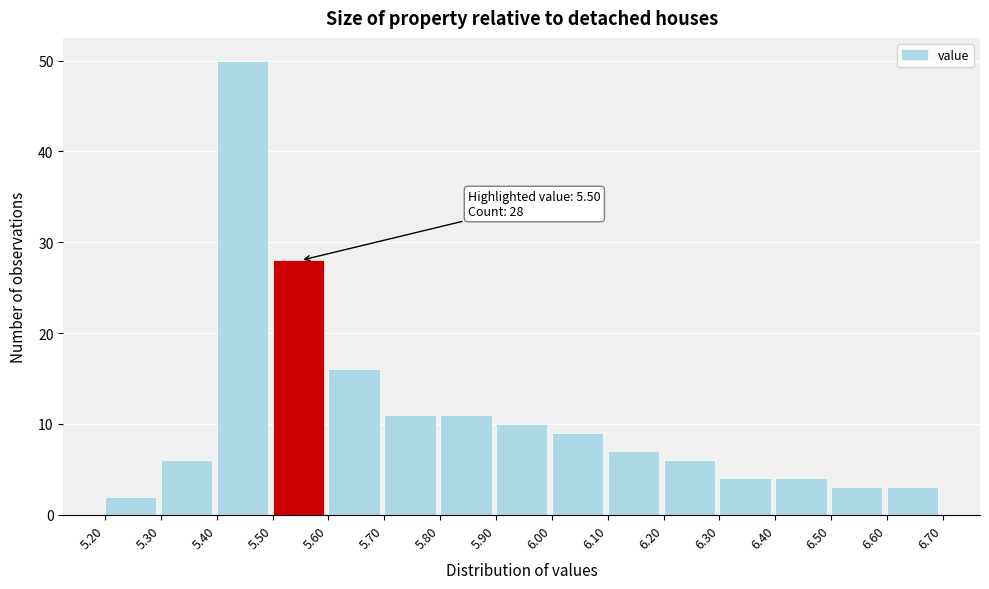

Over which range of the x-axis is the bar tallest?

5.40 to 5.50